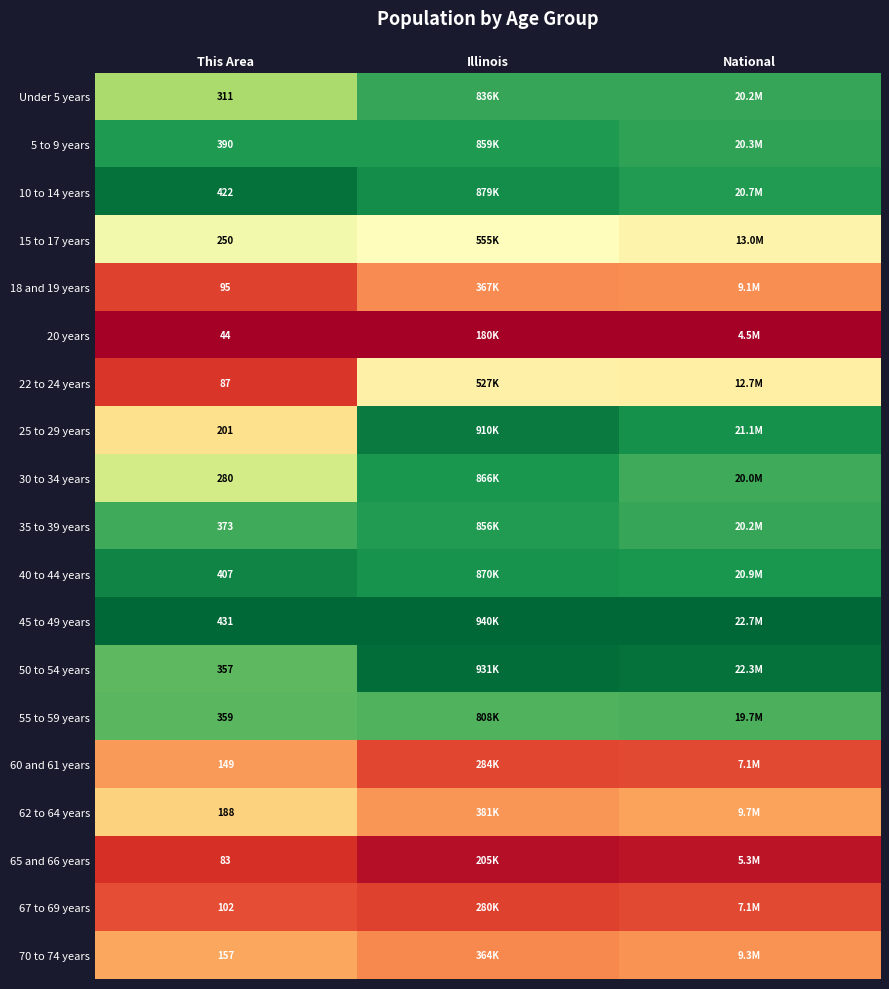

Is the value of 10 to 14 years at This Area greater than the value of 40 to 44 years at This Area?

Yes